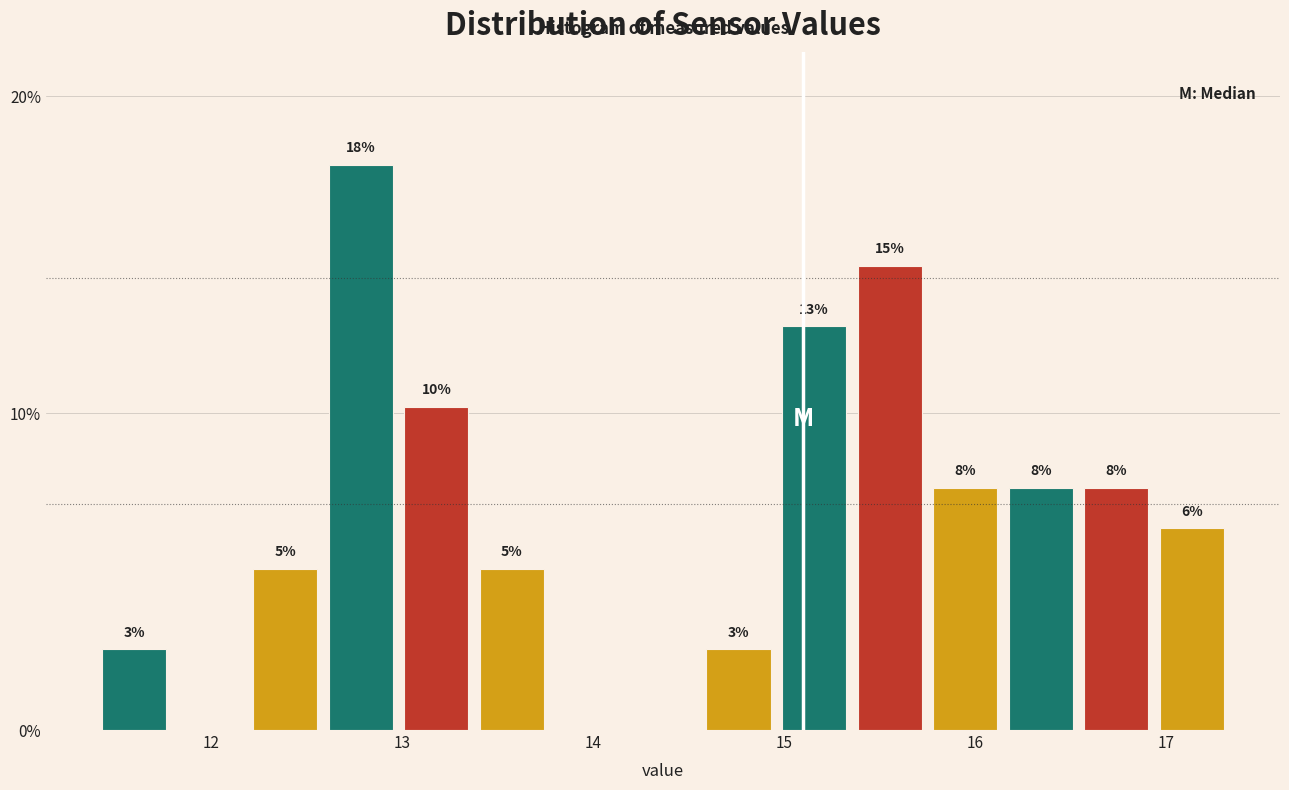

Read against the x-axis, roughly where is the centre of the tallest bar?

12.8